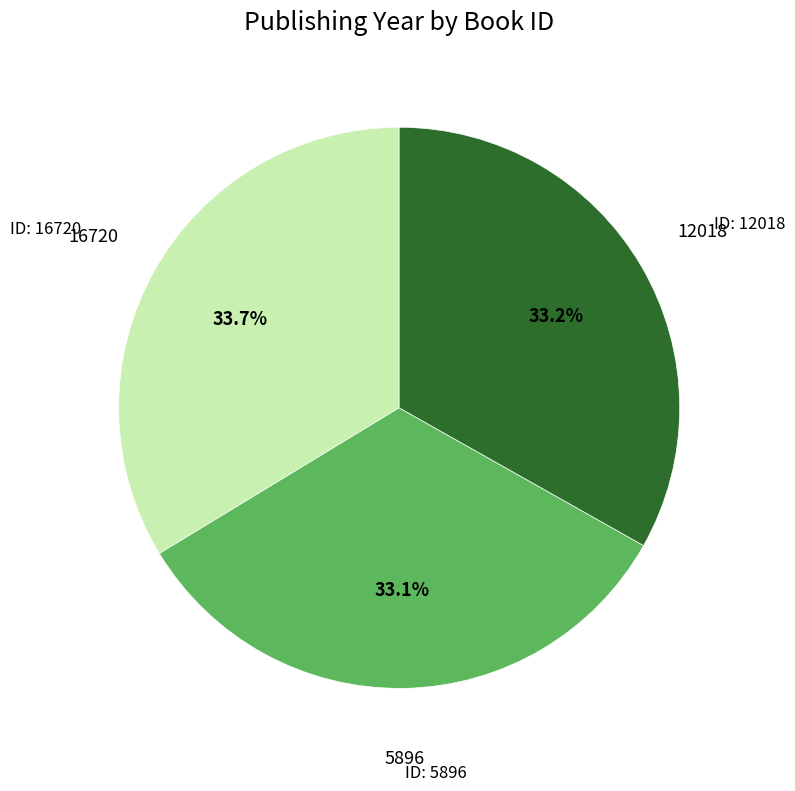

How many segments does this pie chart have?

3